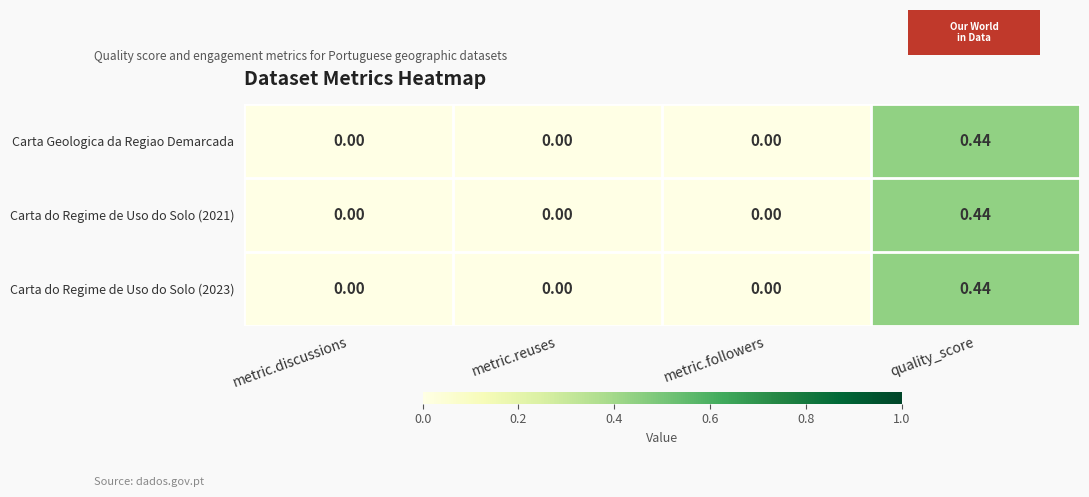

At which category is the sum across all series the highest?

quality_score